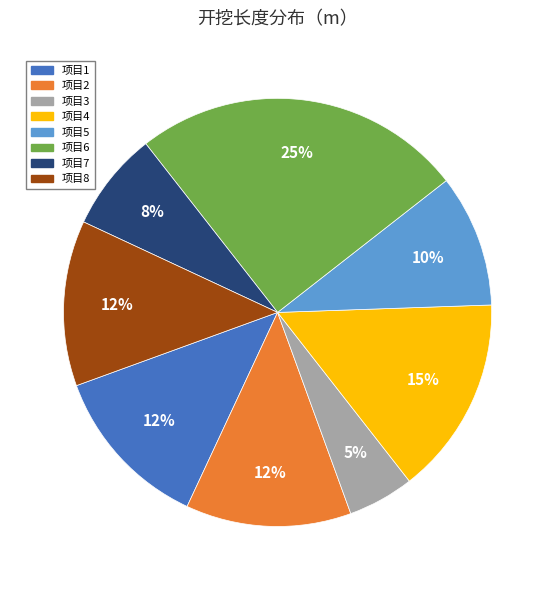

To the nearest percent, what is the difference between the largest and smallest slice percentages?

20%